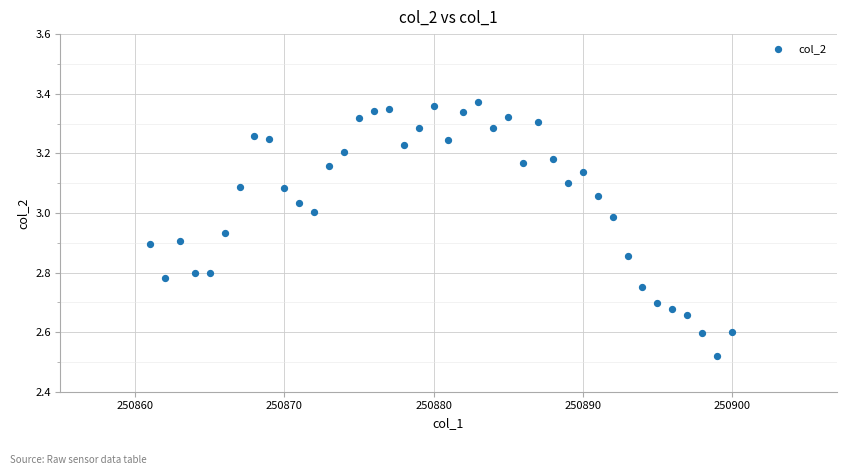

What is the range of X values (max minus min)?

39.0